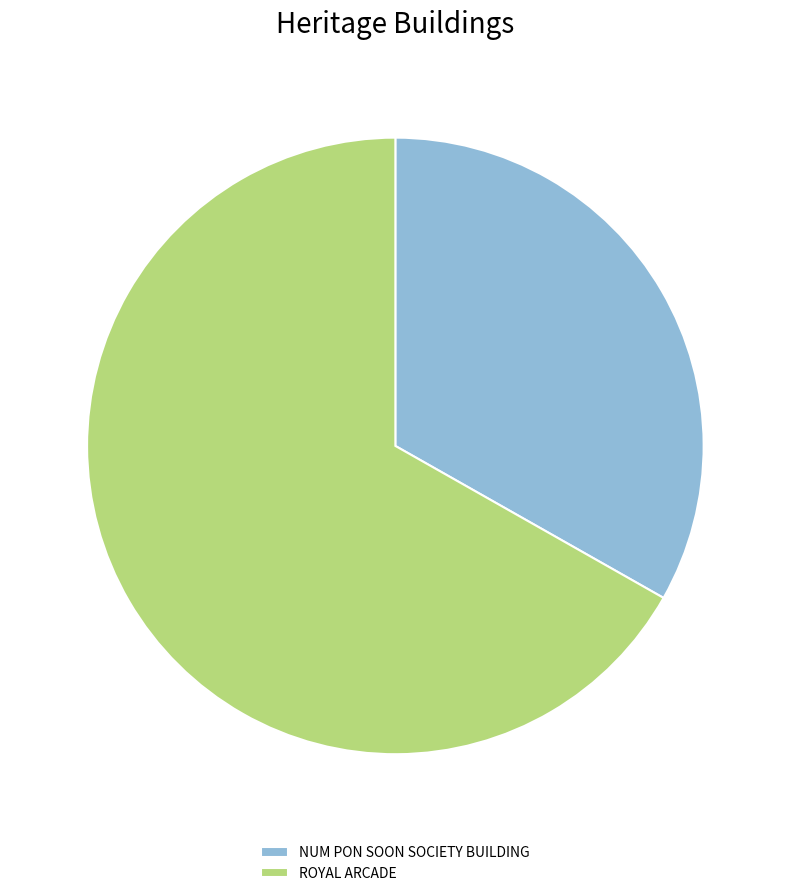

Count the number of slices in the pie.

2